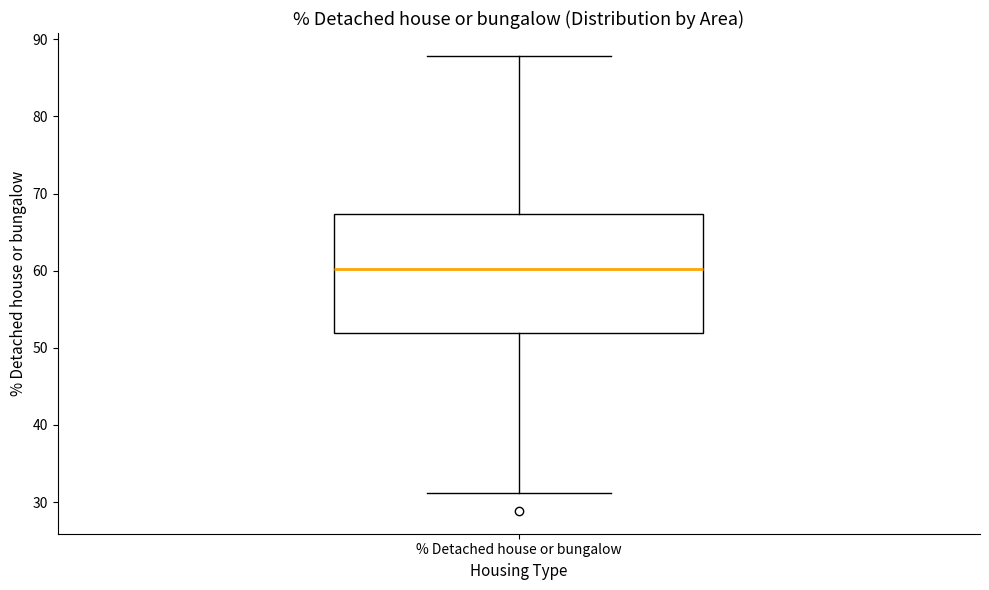

Read this box plot against the y-axis: the position of the median line, the range covered by the box, and the ends of both whiskers. The values are not printed on the chart, so give them approximately, as read against the axis.

median 60, box 52 to 67, whiskers 31 to 88